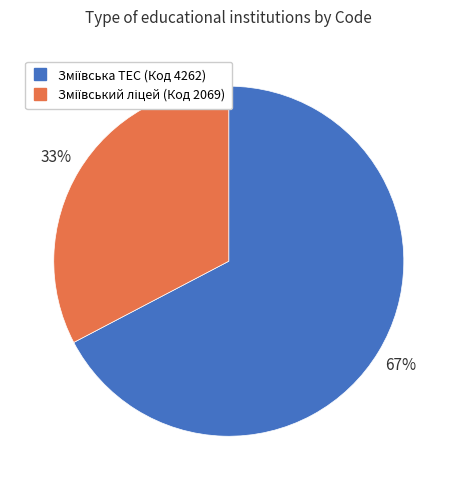

To the nearest percent, what is the average slice percentage?

50%